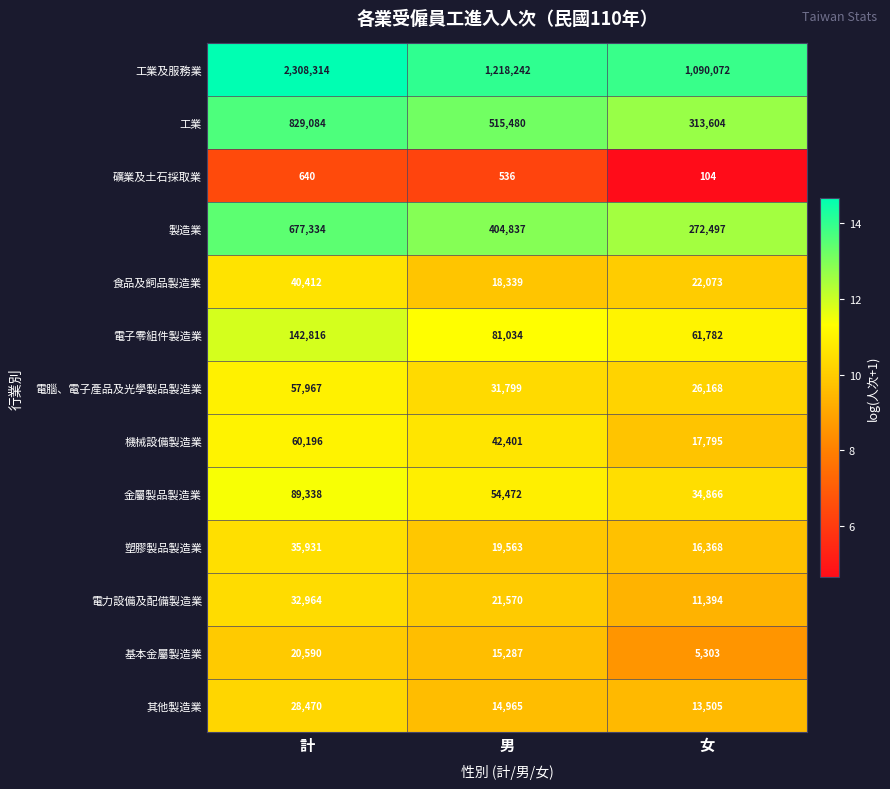

What is the total value across all series at 計?

4324056